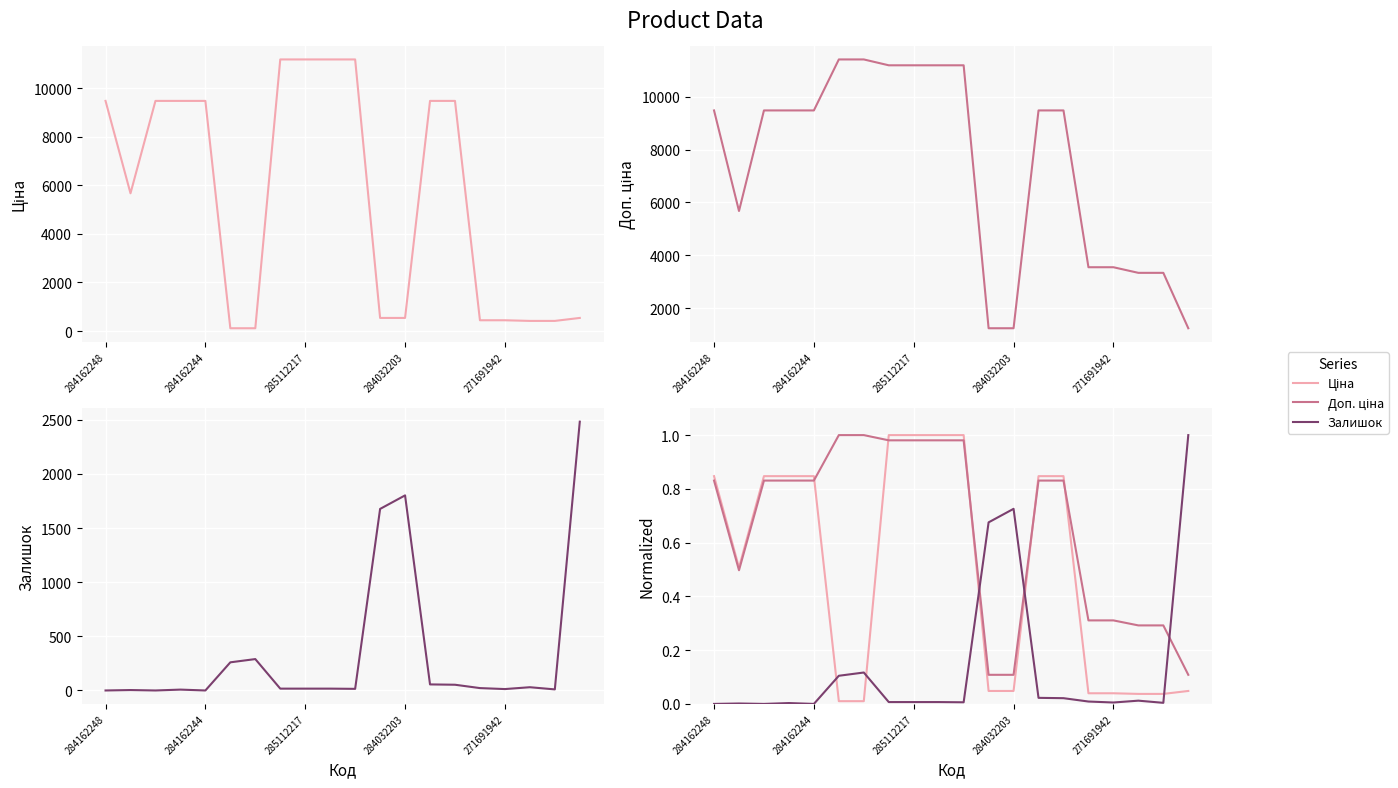

Which series ends up on top after the final intersection of Ціна and Доп. ціна?

Доп. ціна